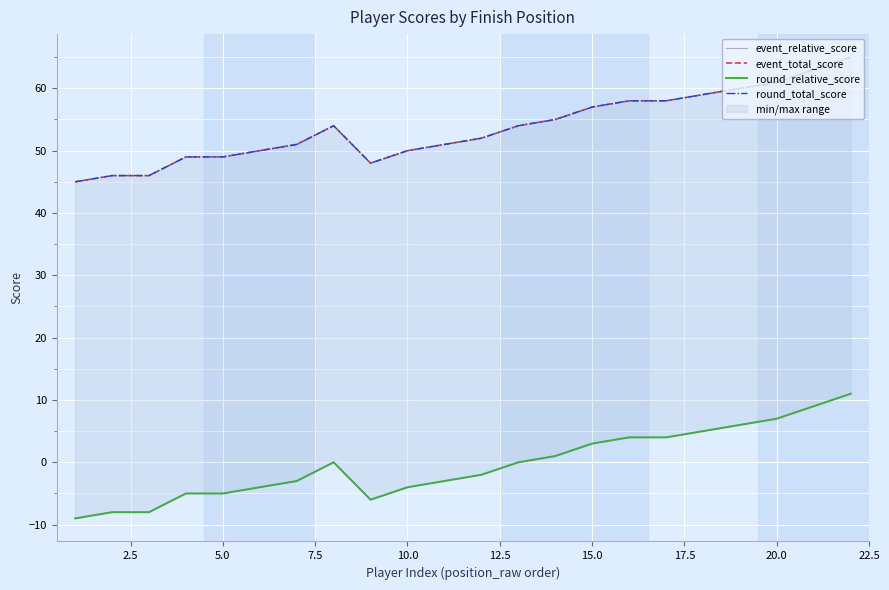

What is the smallest value displayed?

-9